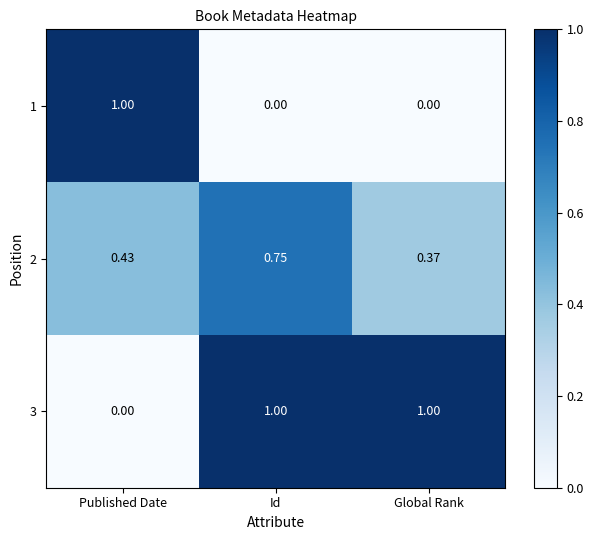

Which category has the highest value in the 1 series?

Published Date